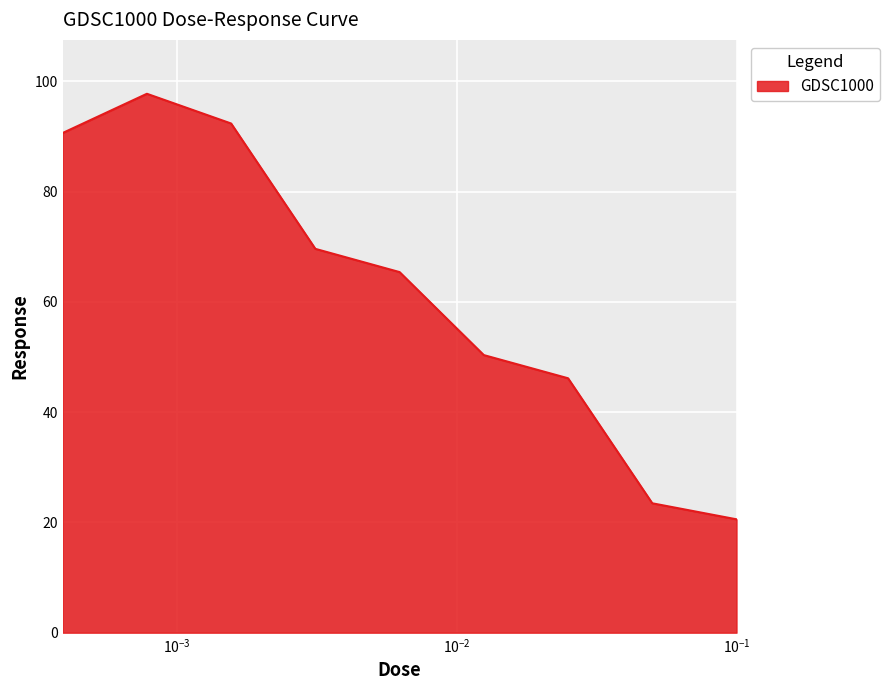

Does the chart display data point markers on the line(s)?

No